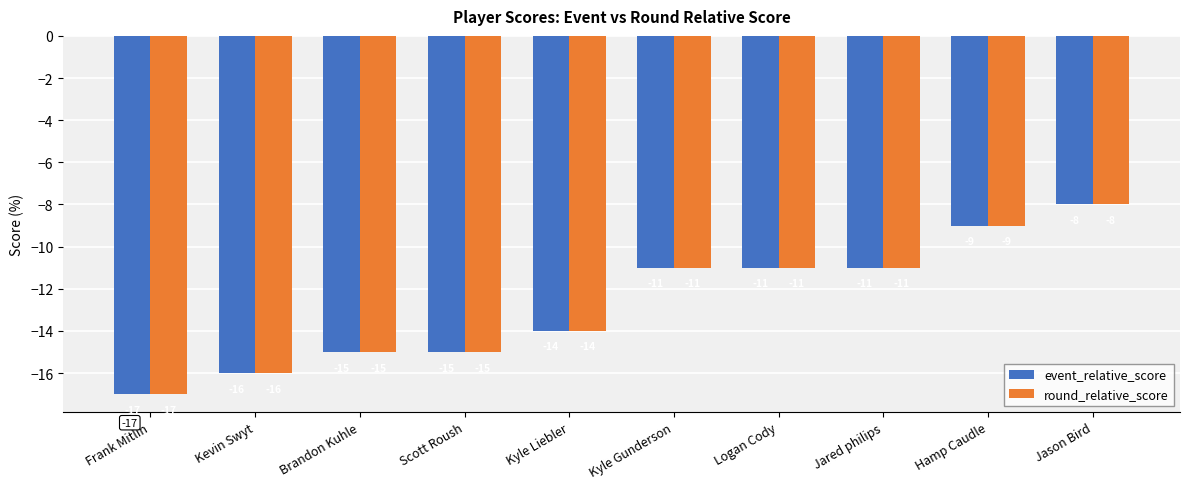

What is the total value across all series at Hamp Caudle?

-18